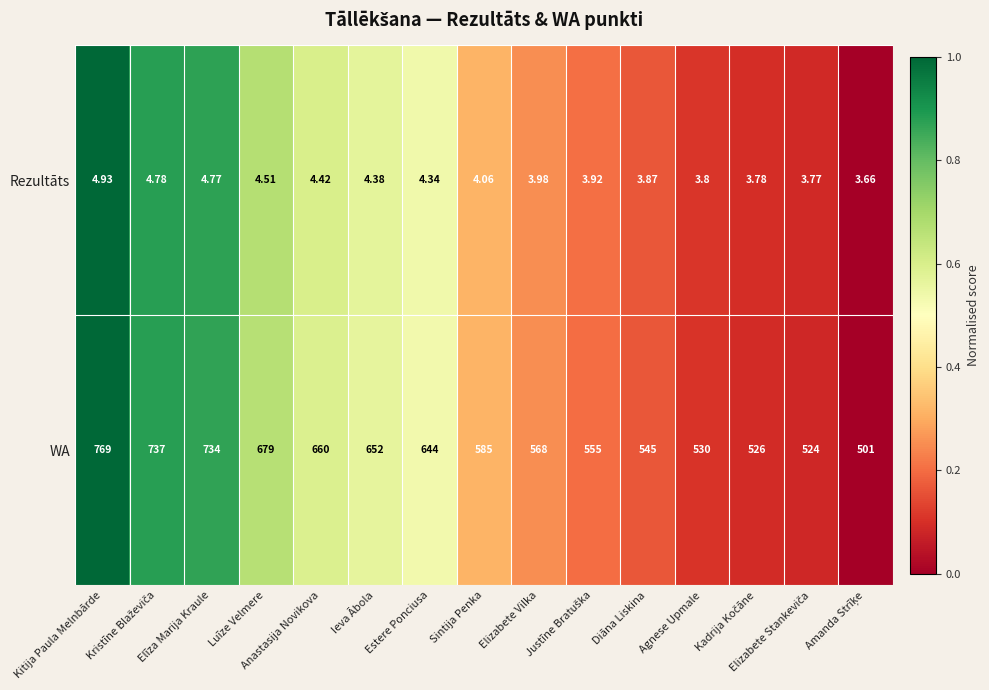

Which series has the largest range (max minus min)?

WA